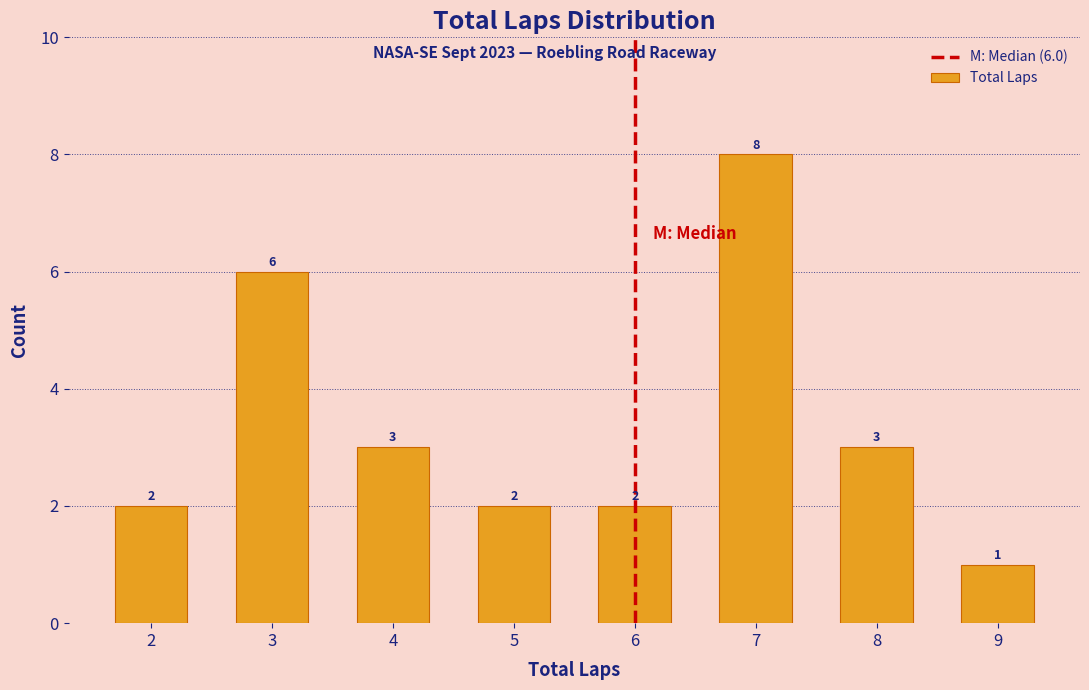

Reading left to right, extract all data points from this chart.

2=2	3=6	4=3	5=2	6=2	7=8	8=3	9=1